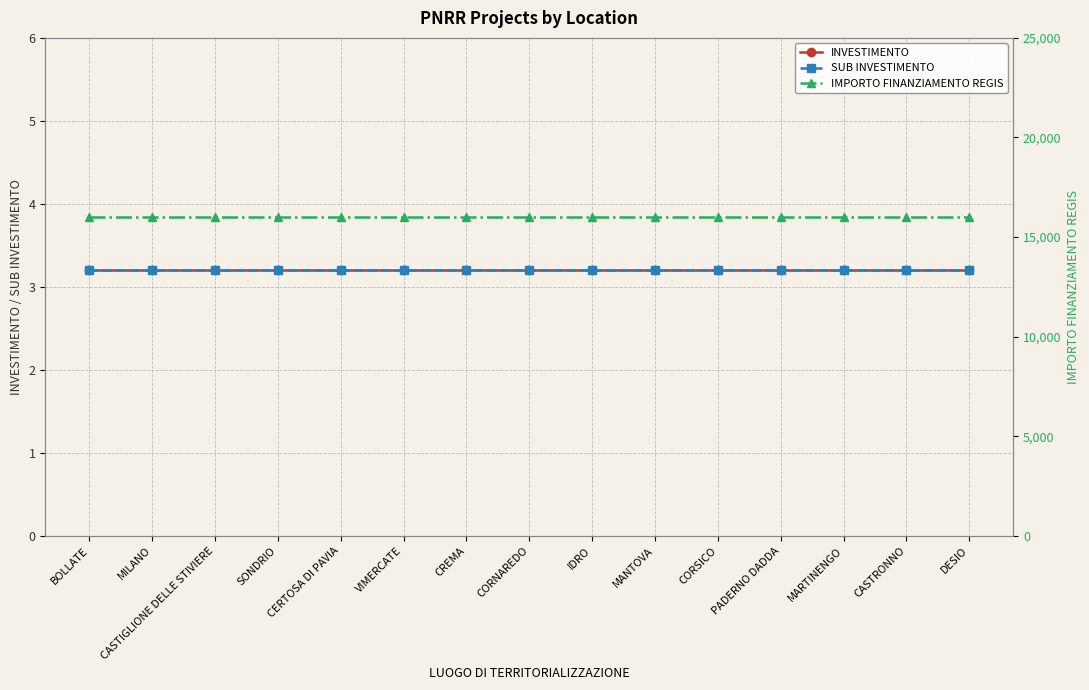

Reading left to right, what are all the values shown in this chart?

INVESTIMENTO: 3.2	3.2	3.2	3.2	3.2	3.2	3.2	3.2	3.2	3.2	3.2	3.2	3.2	3.2	3.2
SUB INVESTIMENTO: 3.2	3.2	3.2	3.2	3.2	3.2	3.2	3.2	3.2	3.2	3.2	3.2	3.2	3.2	3.2
IMPORTO FINANZIAMENTO REGIS: 16000.0	16000.0	16000.0	16000.0	16000.0	16000.0	16000.0	16000.0	16000.0	16000.0	16000.0	16000.0	16000.0	16000.0	16000.0